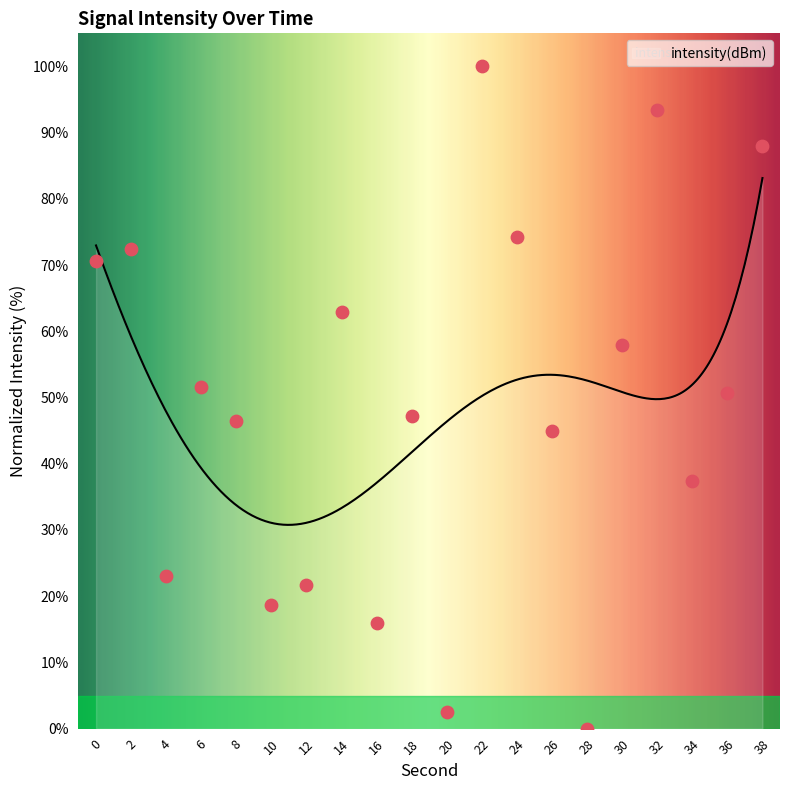

What is the change in value from 2 to 22?

+27.5